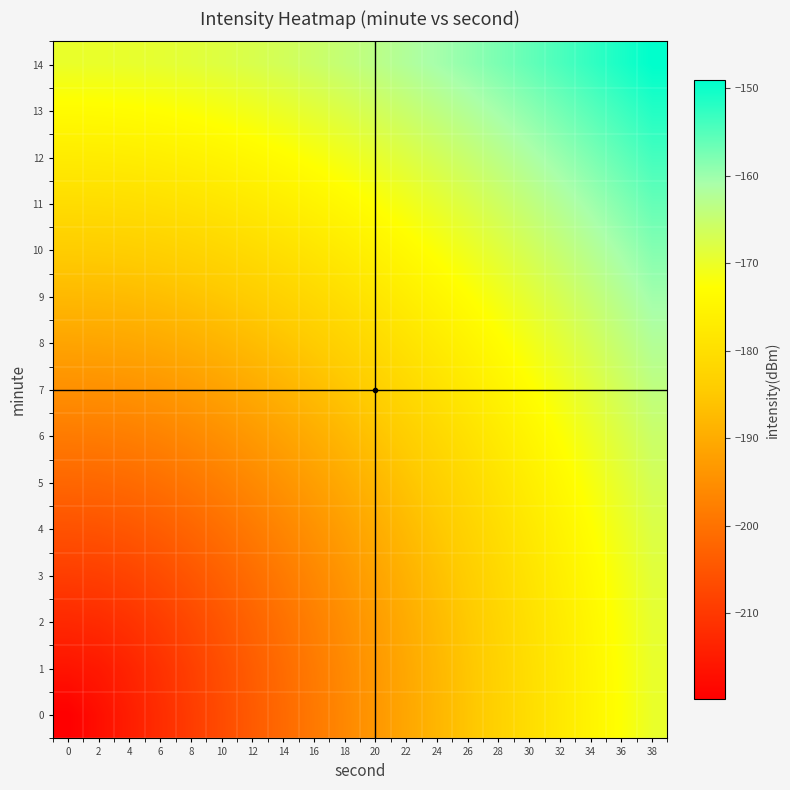

At 28, list the series in order from largest to smallest.

14, 13, 12, 11, 10, 9, 8, 7, 6, 5, 4, 3, 2, 1, 0